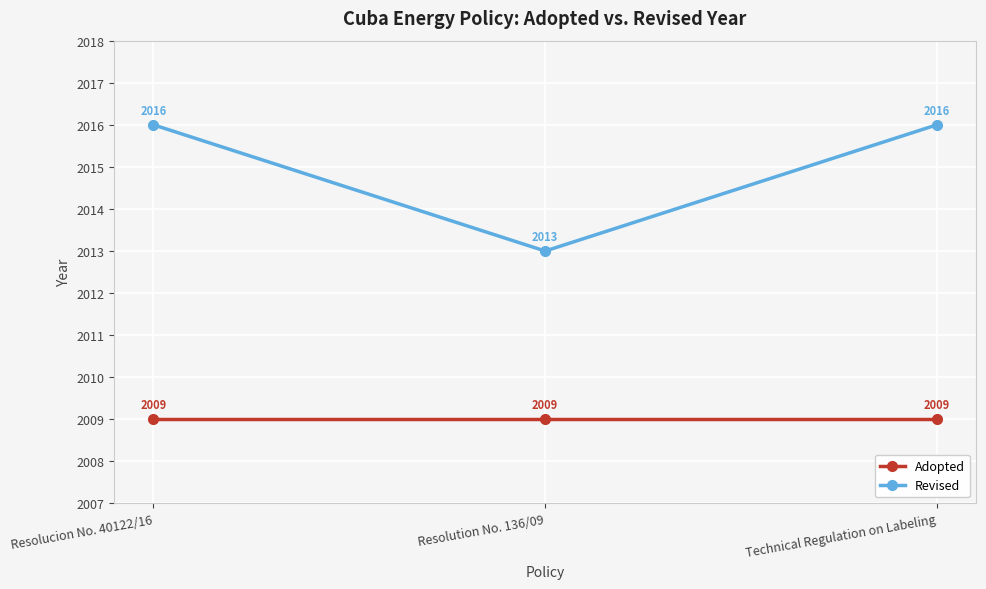

What are all the series names shown in the legend?

Adopted, Revised